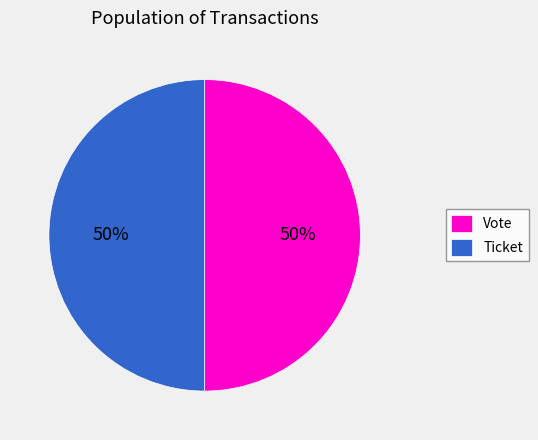

To the nearest percent, what is the average slice percentage?

50%